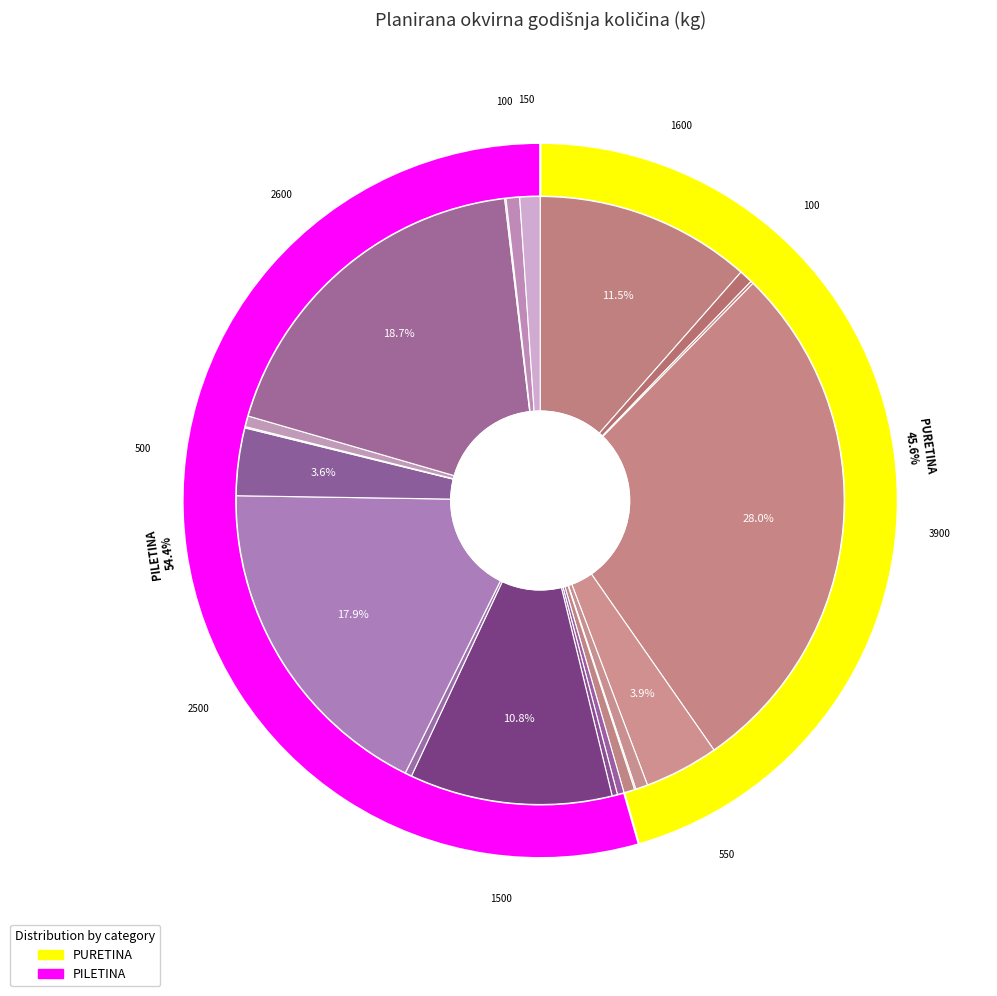

To the nearest percent, what percentage of the pie is PILETINA FILE B.K. PRSA?

18%